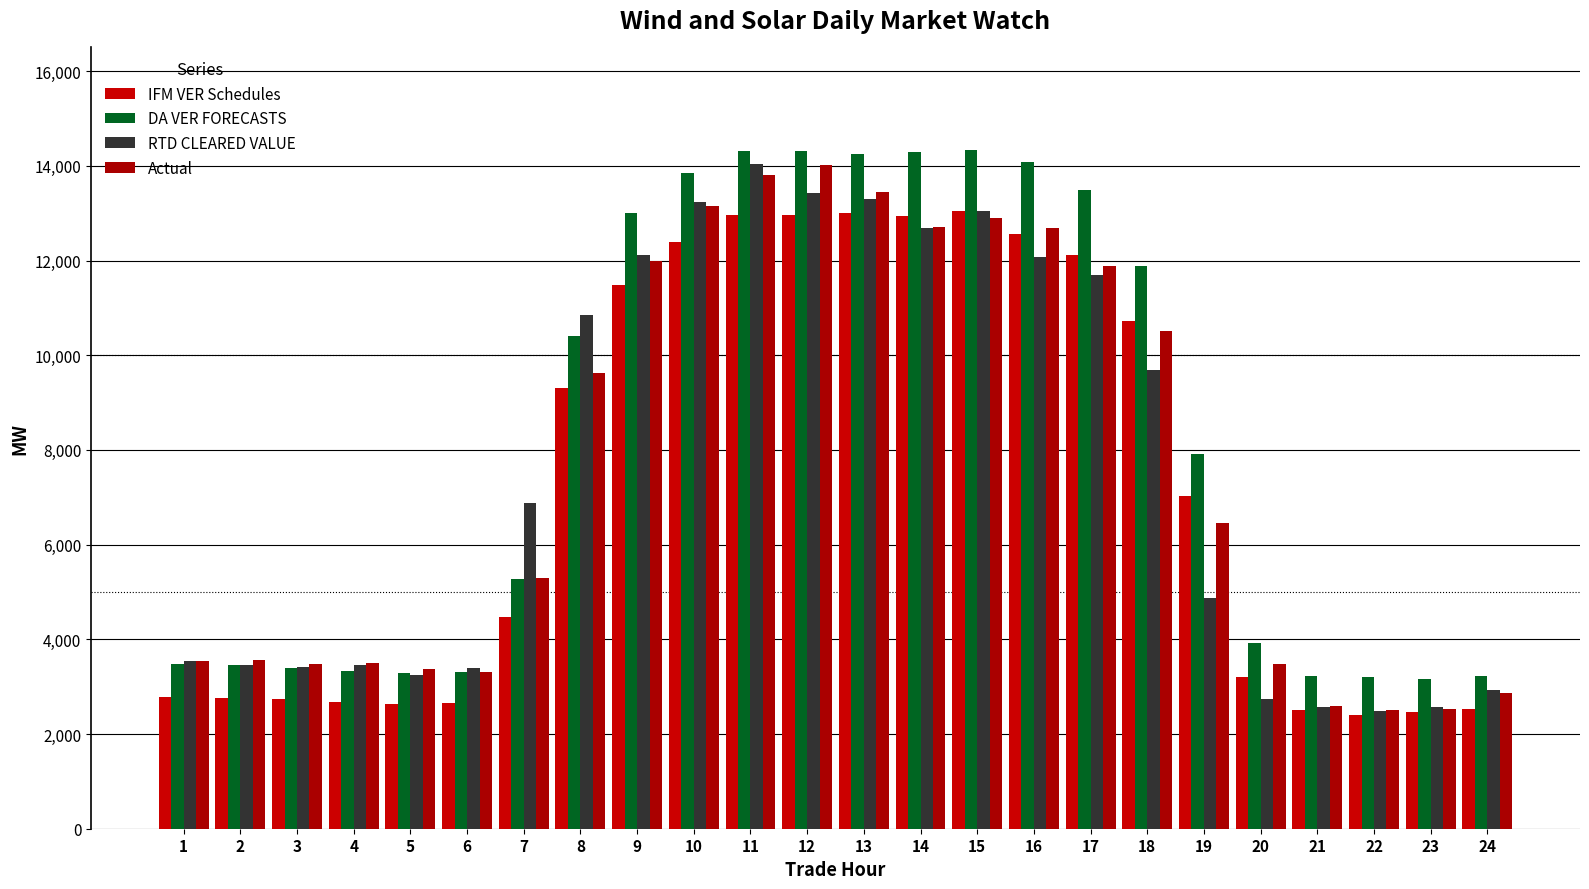

Is it true that DA VER FORECASTS equals 3456.6 at 2?

True